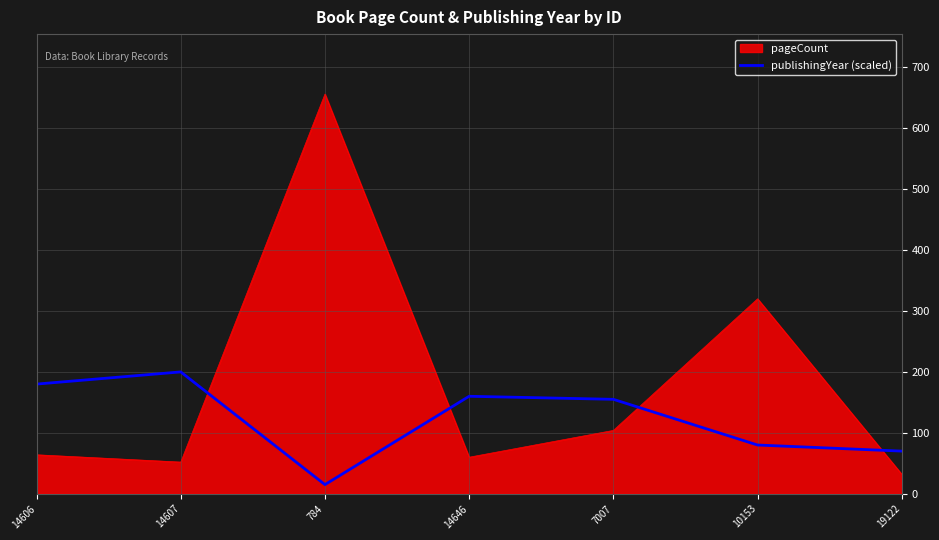

Which series has the widest spread of values?

pageCount